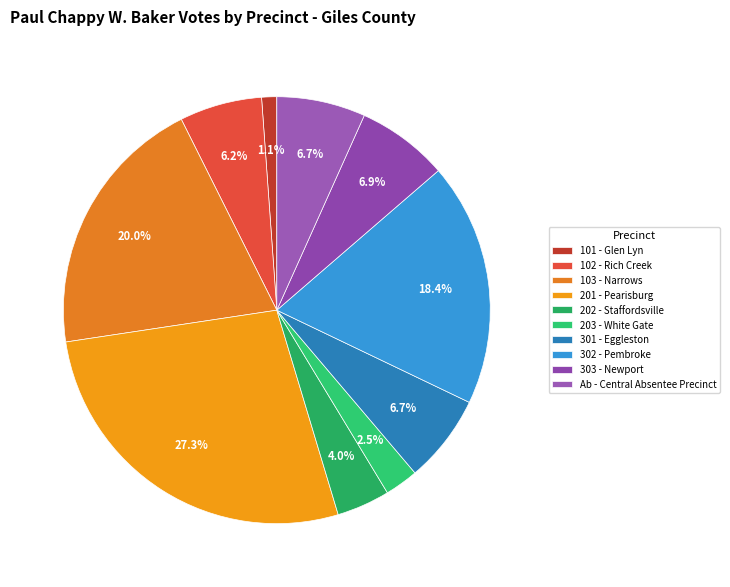

Which slice is the largest?

201 - Pearisburg